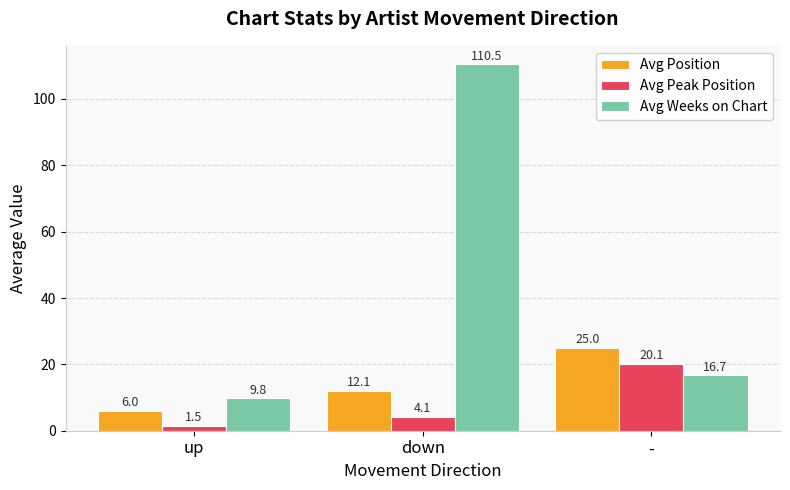

At which category is the sum across all series the highest?

down